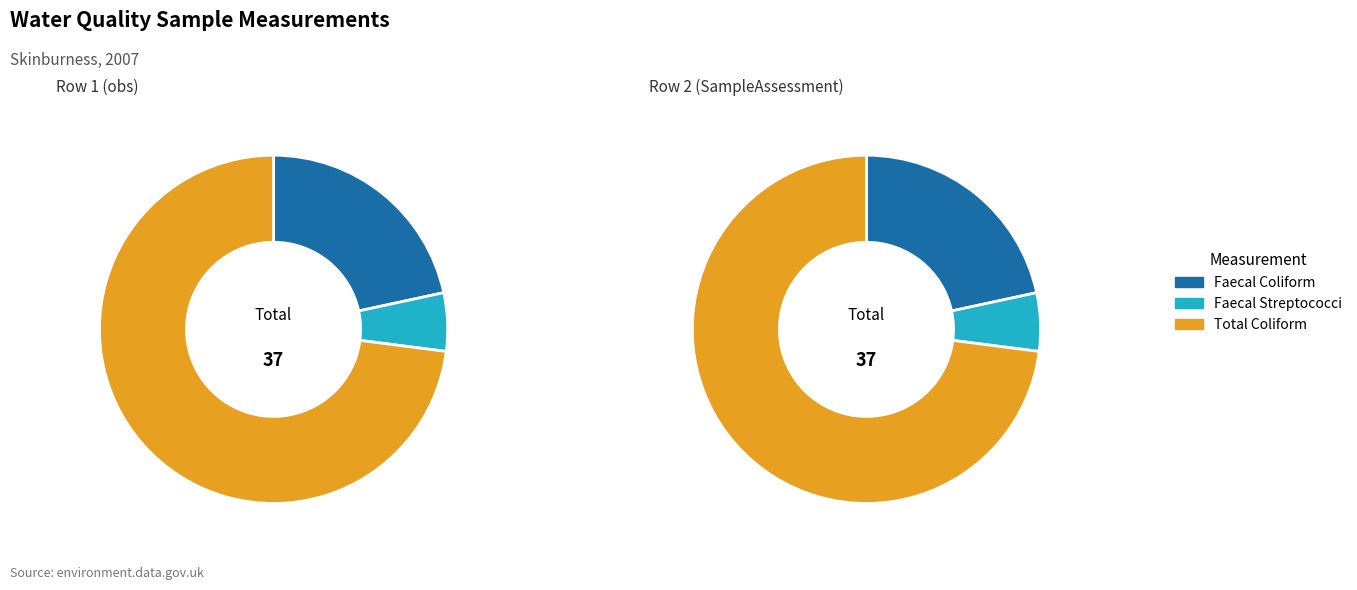

Rank the series at faecal coliform count from highest to lowest value.

total coliform count, faecal coliform count, faecal streptococci count